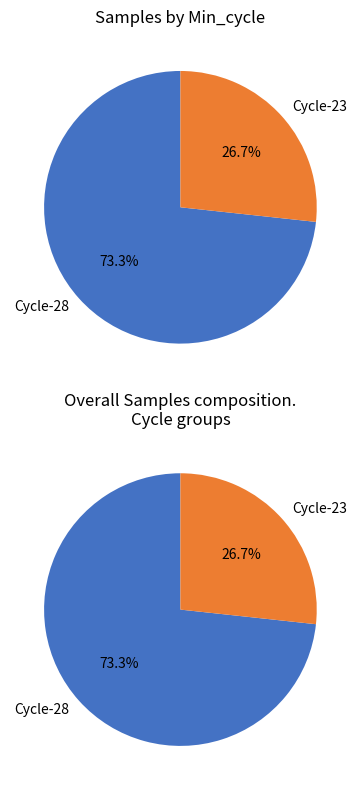

Does 23 represent more than half of the total?

No